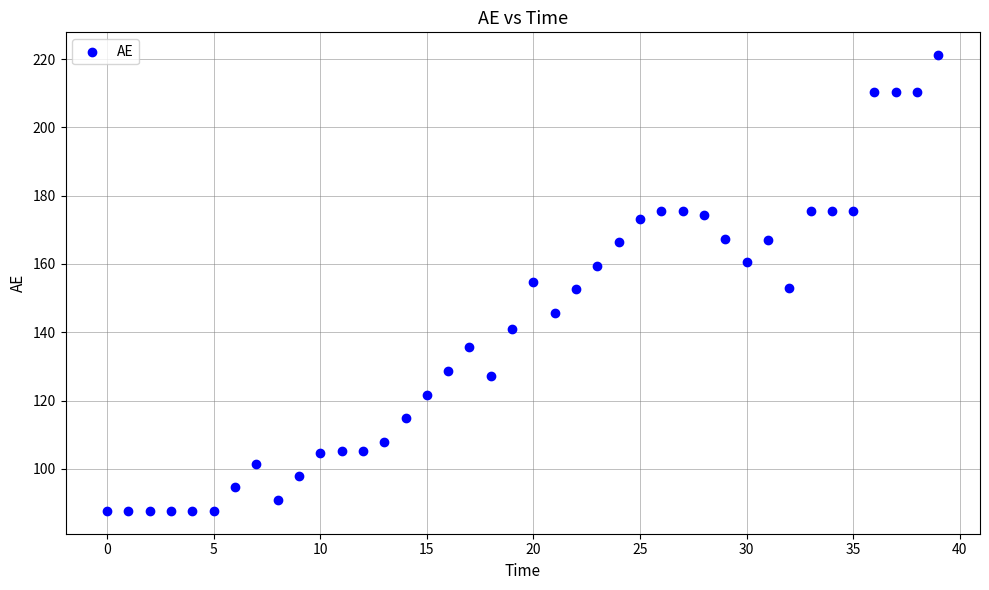

What is the range of Y values (max minus min)?

133.4